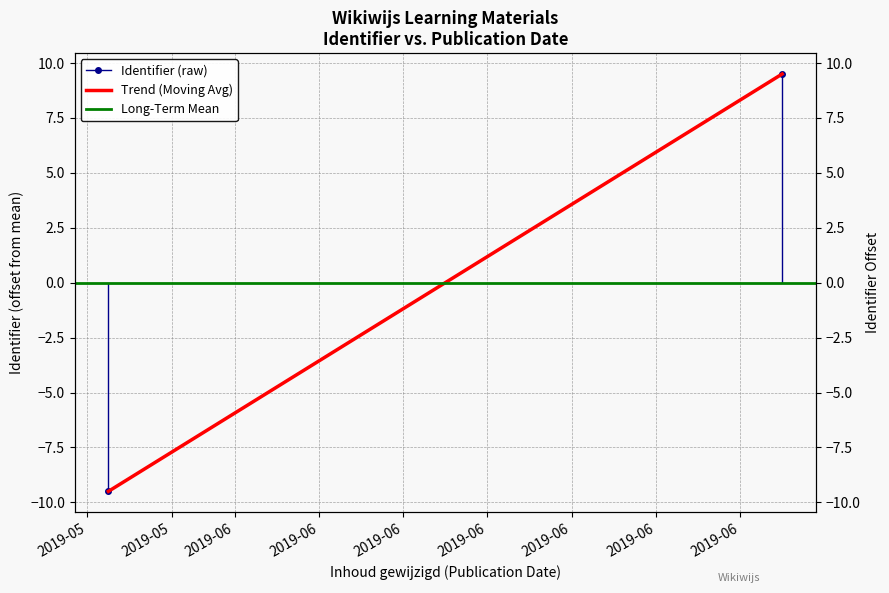

List the series in order of their peak value, lowest first.

Long-Term Mean, Identifier (raw), Trend (Moving Avg)